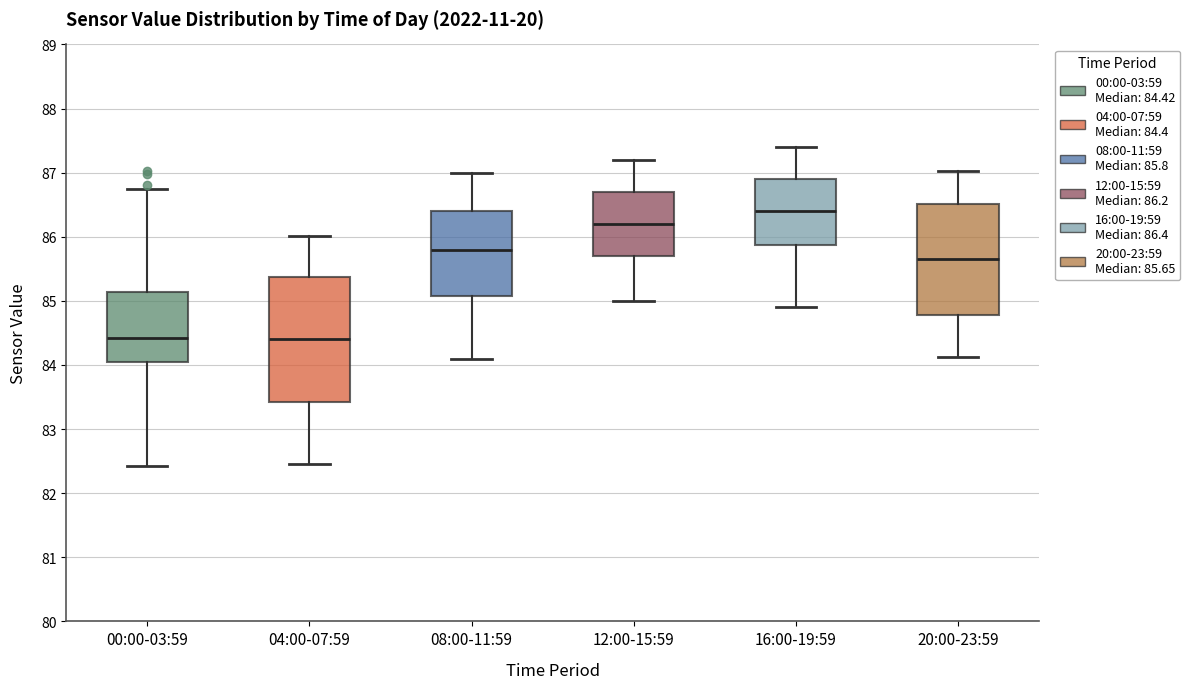

Which box is the tallest, from its lower edge to its upper edge?

04:00-07:59